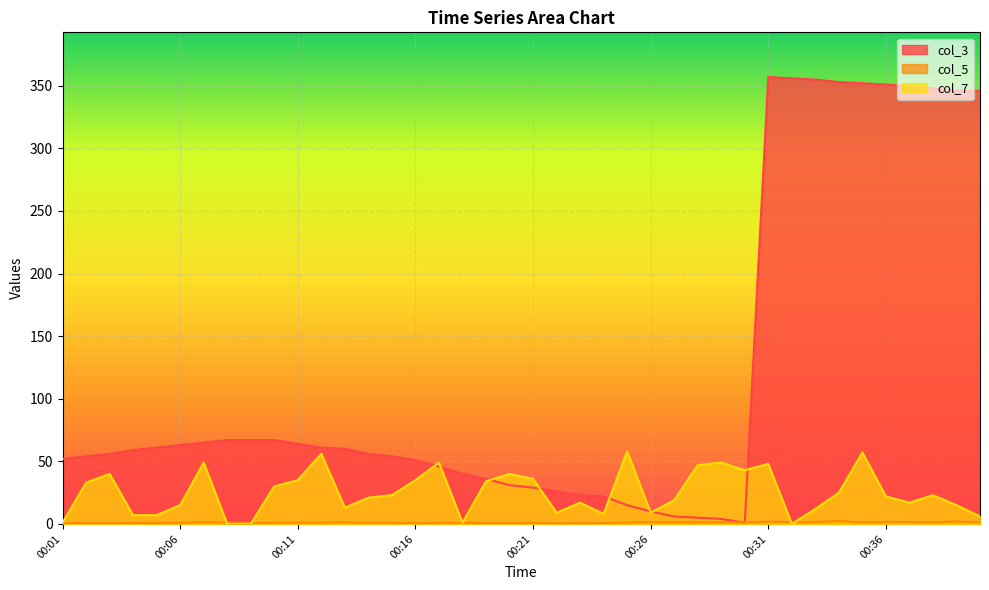

List the series in order of their overall mean, highest first.

col_3, col_7, col_5